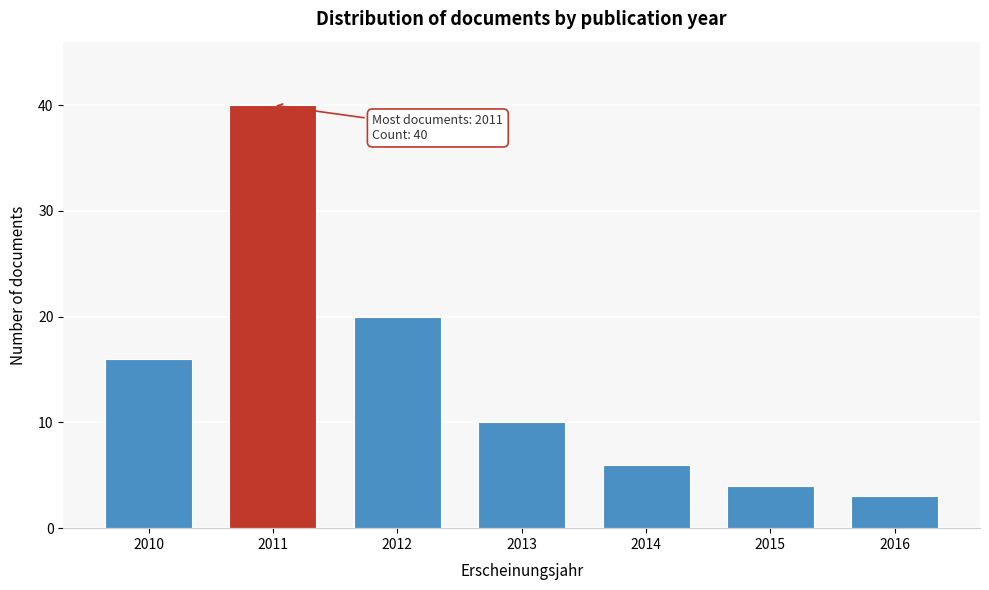

Reading left to right, extract all data points from this chart.

2010=16	2011=40	2012=20	2013=10	2014=6	2015=4	2016=3